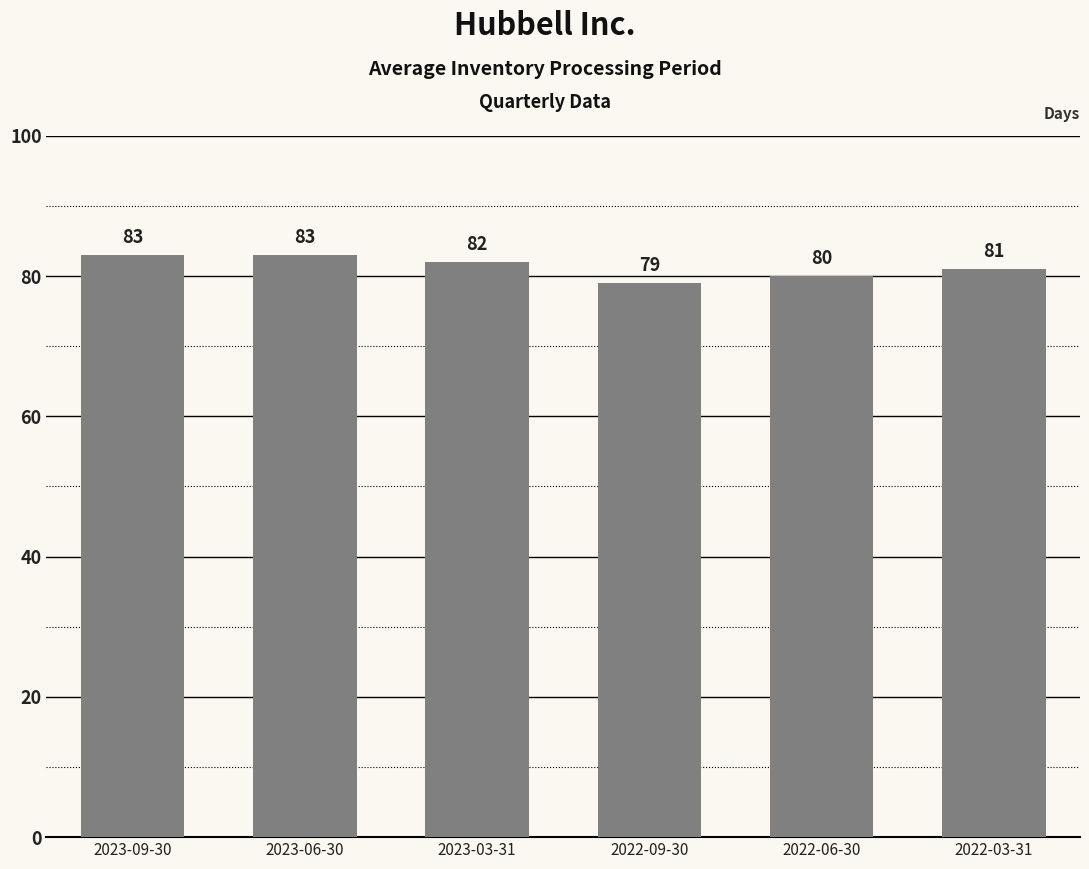

How many values are between 80 and 83?

5